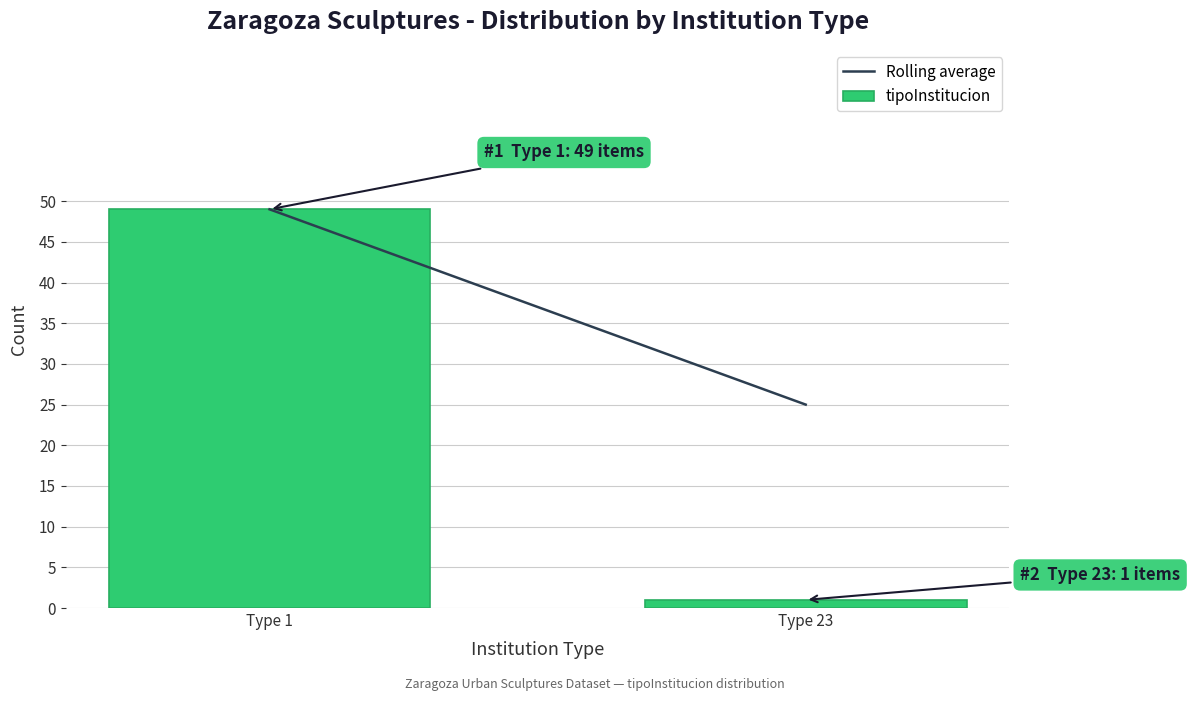

Reading left to right, list all the values displayed in this chart.

49	1